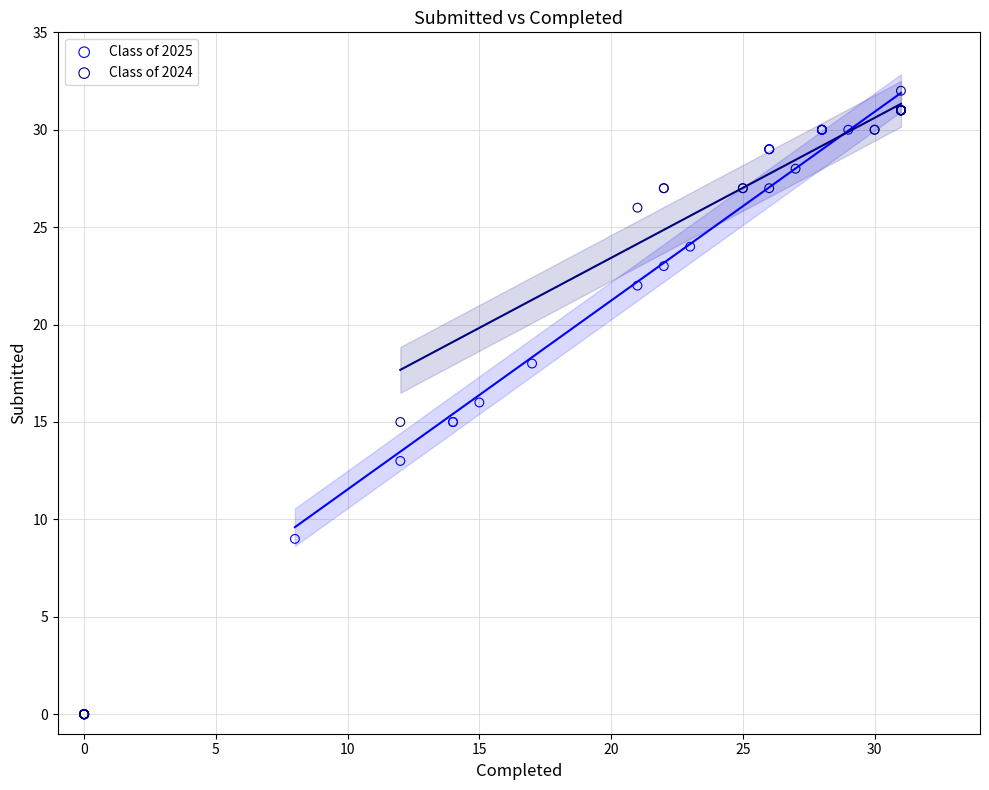

Which series contains the lowest Y value?

Class of 2024